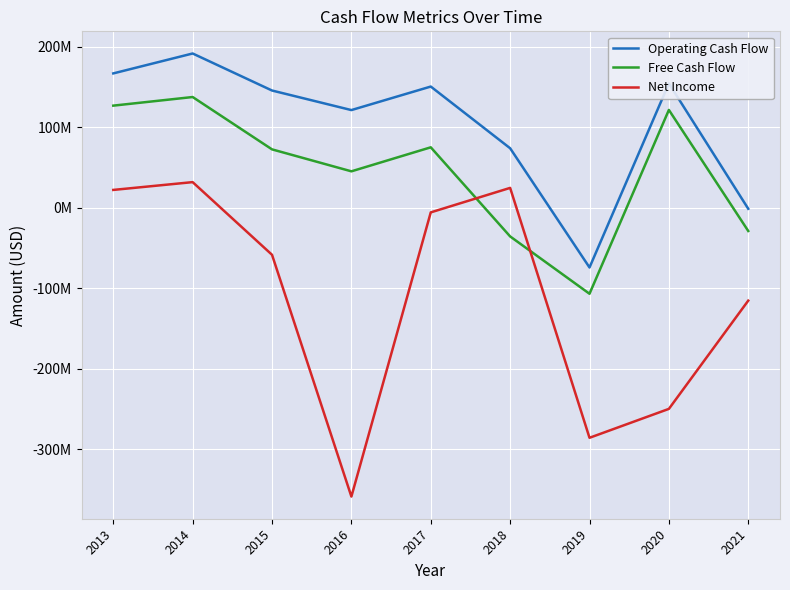

Is the value of Operating Cash Flow at 2013 greater than the value of Net Income at 2013?

Yes